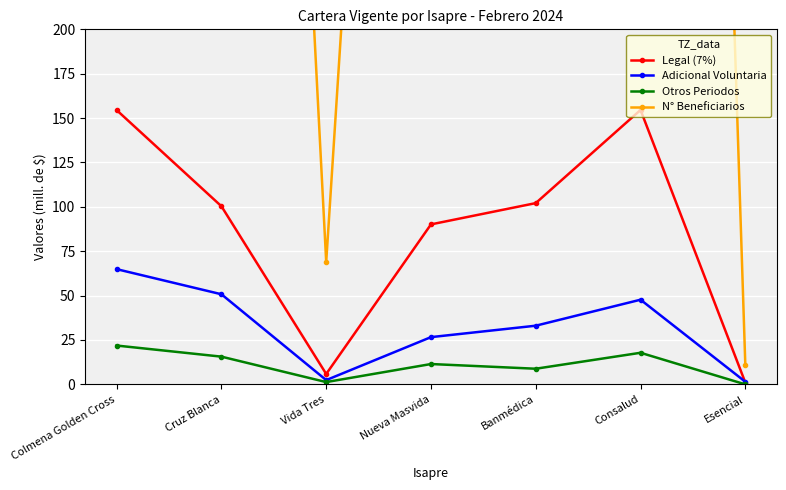

What is the sum of the Legal (7%) values at Nueva Masvida and Cruz Blanca?

190.5